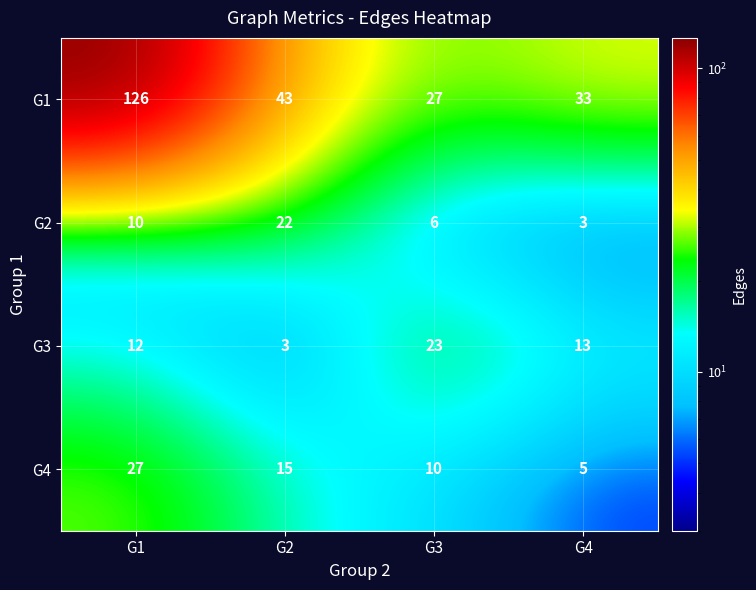

Reading left to right, transcribe all the data shown in this chart.

G1: 126	43	27	33
G2: 10	22	6	3
G3: 12	3	23	13
G4: 27	15	10	5